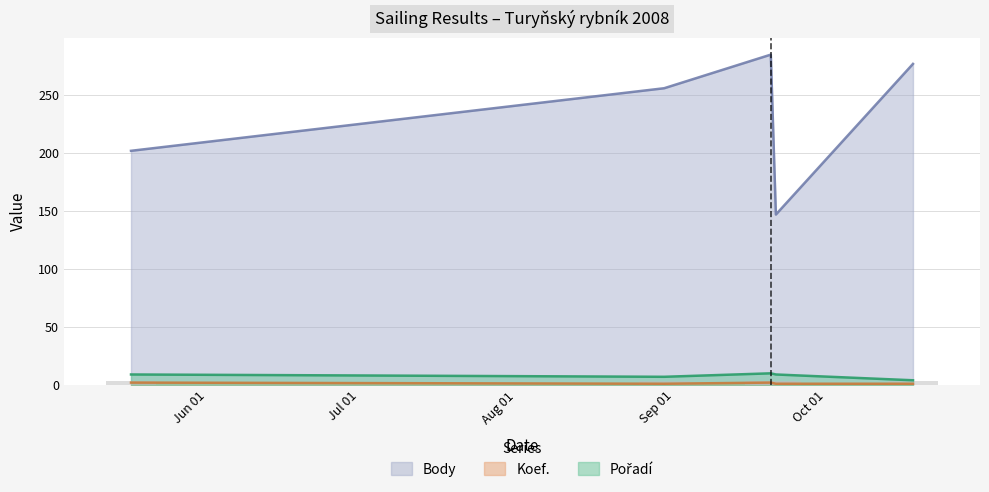

How many groups of bars are there?

5